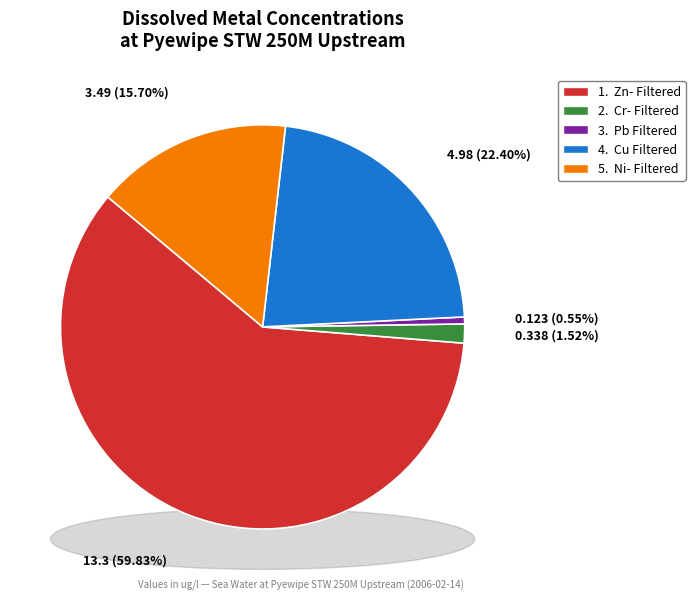

What portion of the pie excludes Cu Filtered?

77.6%